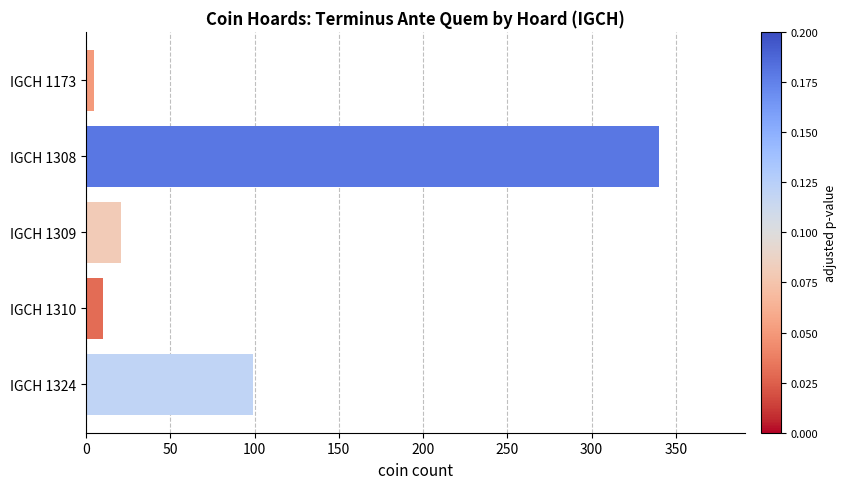

The value at IGCH 1310 is 10. True or false?

True